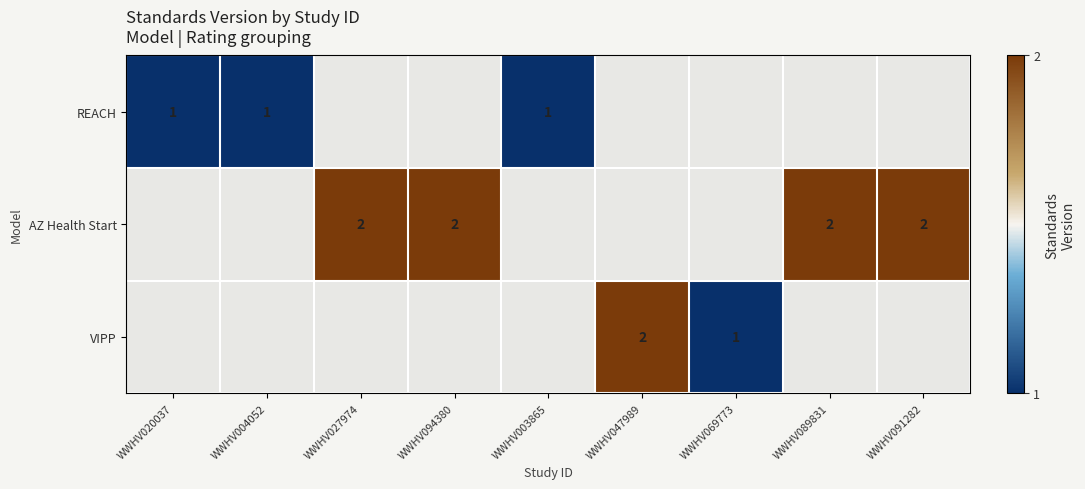

Which category has the highest value across all series?

WWHV027974